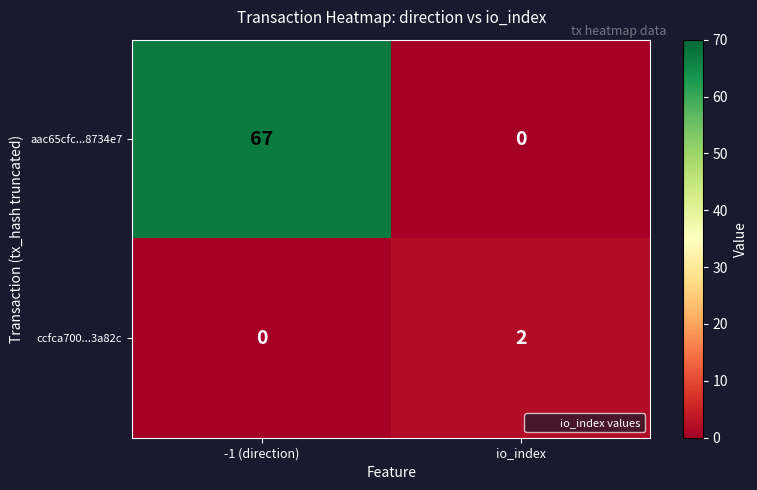

What is the greatest value displayed?

67